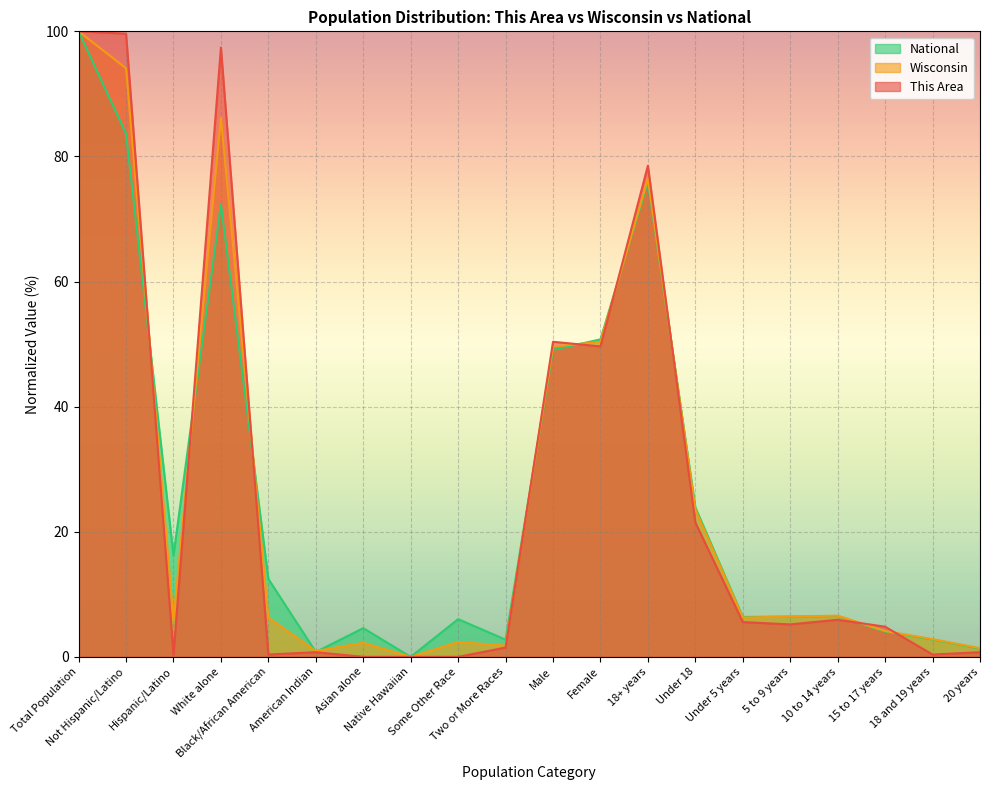

In Wisconsin, how many points are higher than both neighbors (excluding endpoints)?

5